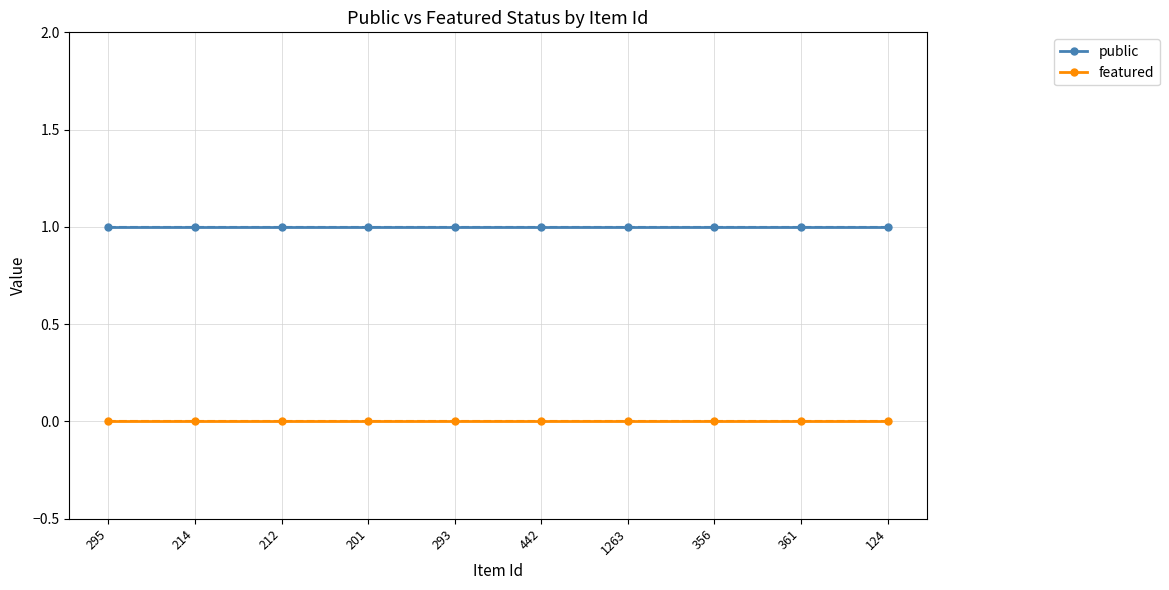

What is the greatest value displayed?

1